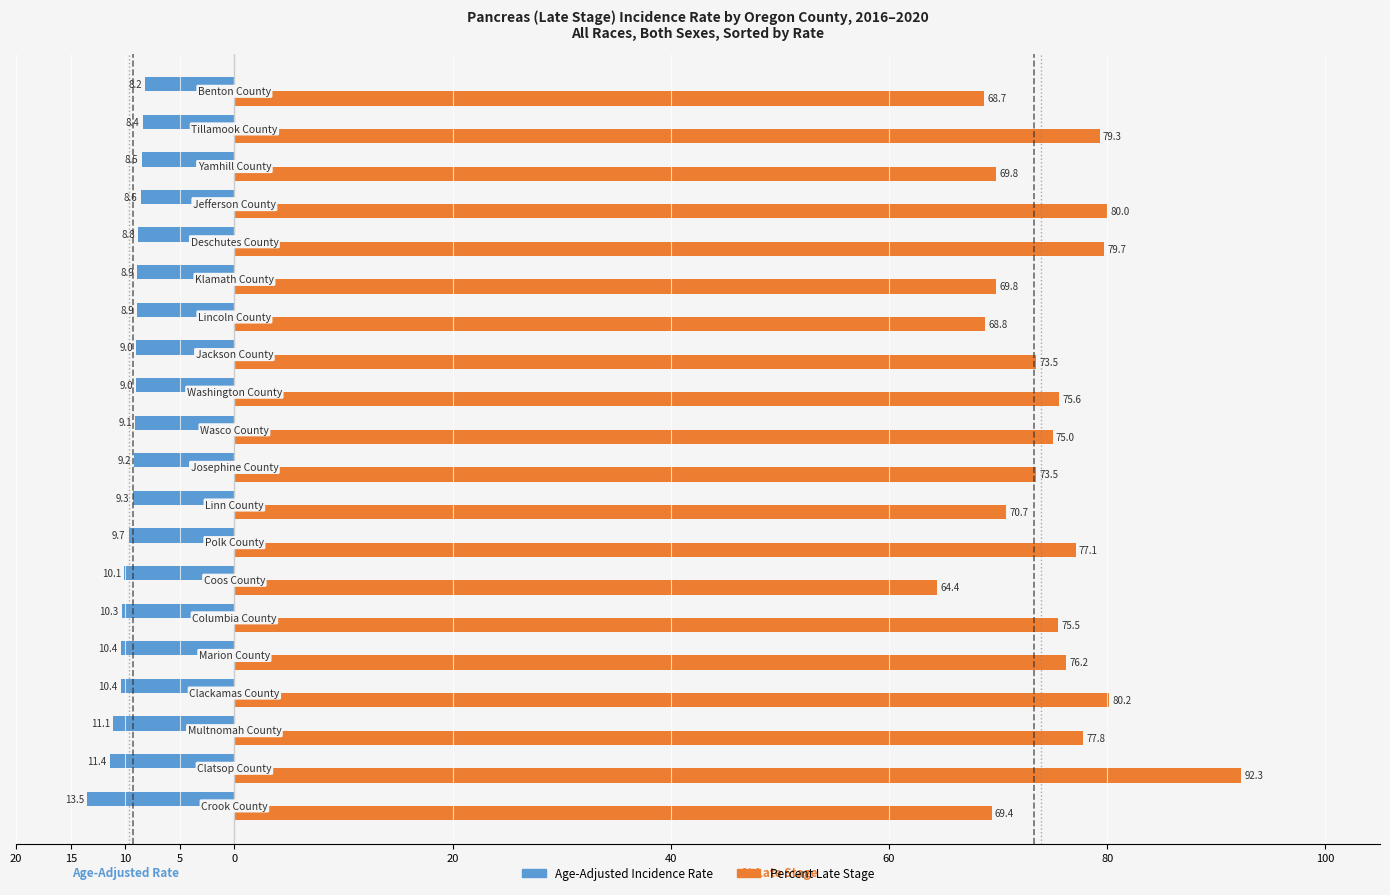

List the series in order of their overall mean, lowest first.

Age-Adjusted Incidence Rate, Percent Late Stage